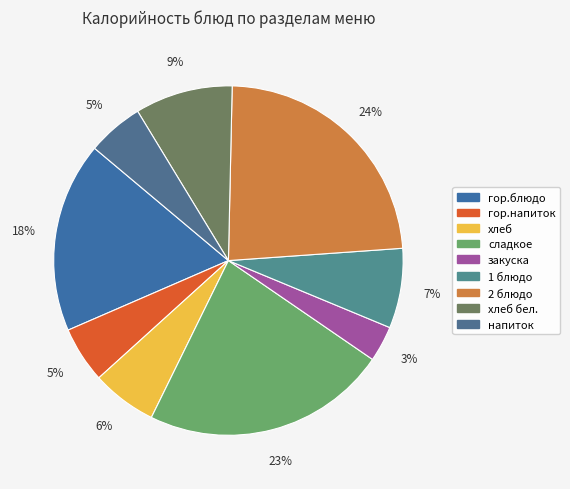

To the nearest percent, what is the combined percentage of хлеб and 2 блюдо?

30%